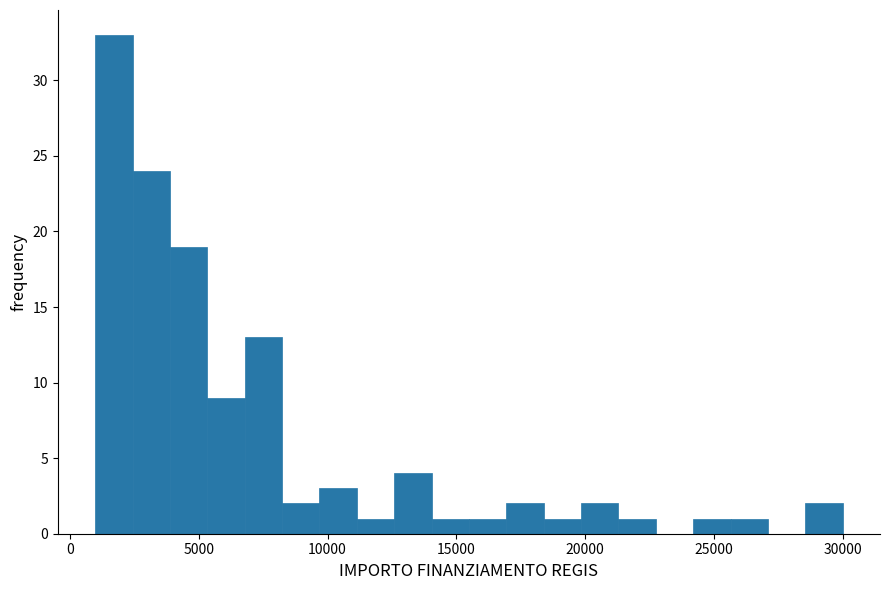

Read against the x-axis, roughly where is the centre of the tallest bar?

1500